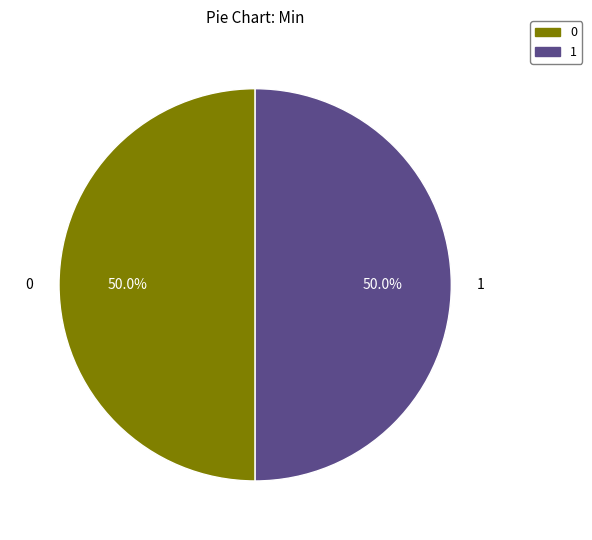

To the nearest percent, what is the average slice percentage?

50%